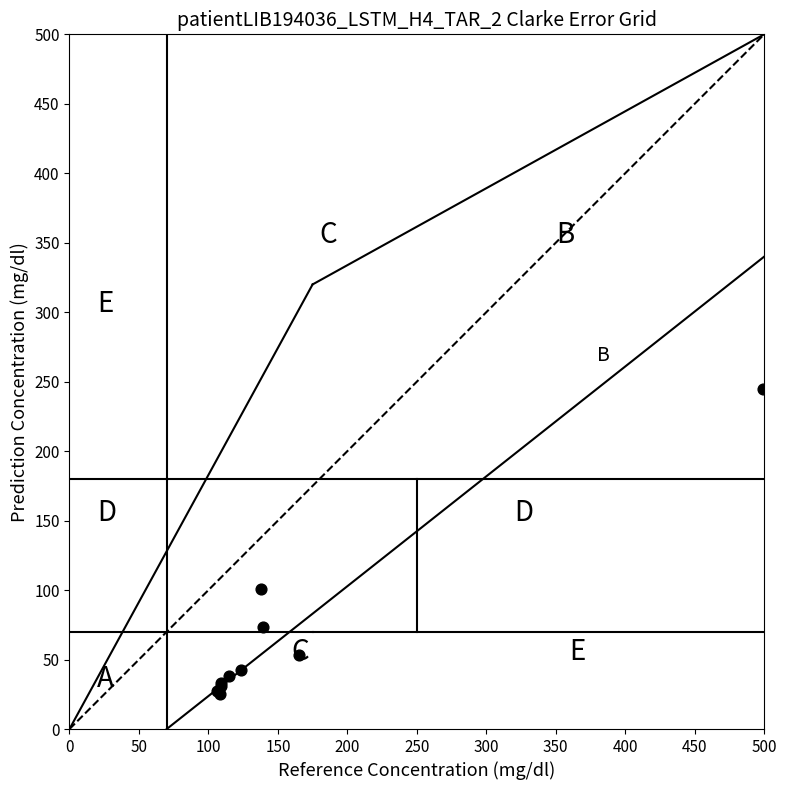

What Y value in the scatter plot is closest to 135?

100.7